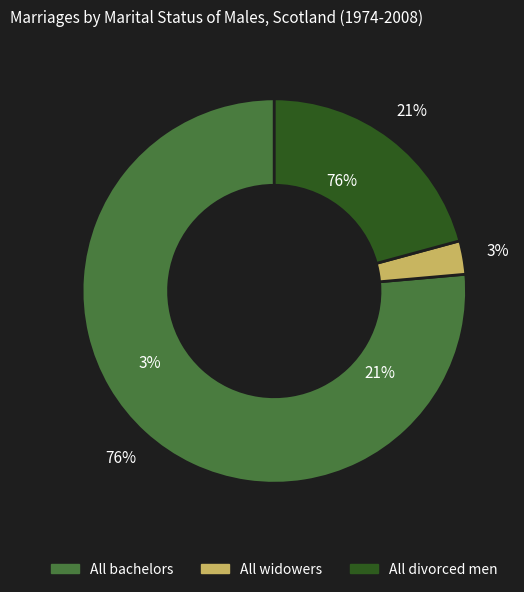

Which series has the largest range (max minus min)?

All bachelors